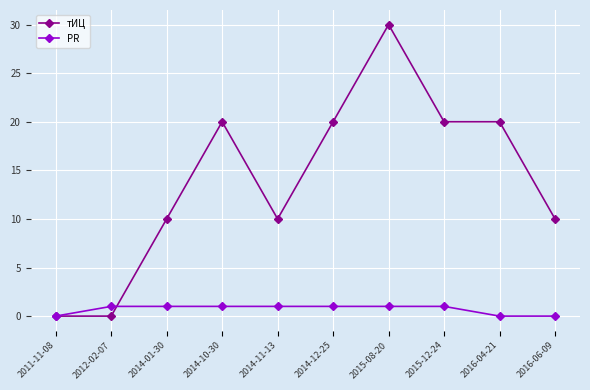

What value does the PR series have at 2012-02-07?

1